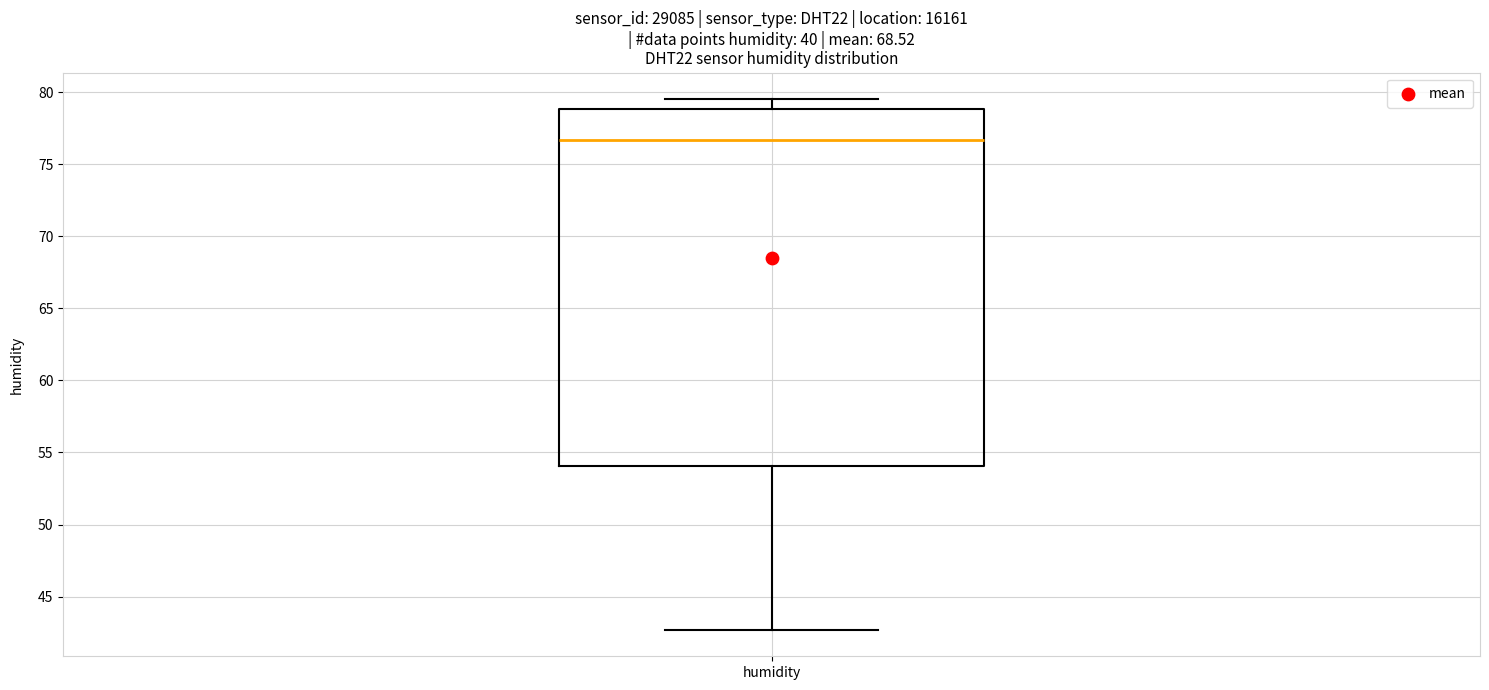

Where does the upper whisker of the box for humidity end on the y-axis? The values are not printed on the chart, so give them approximately, as read against the axis.

79.5